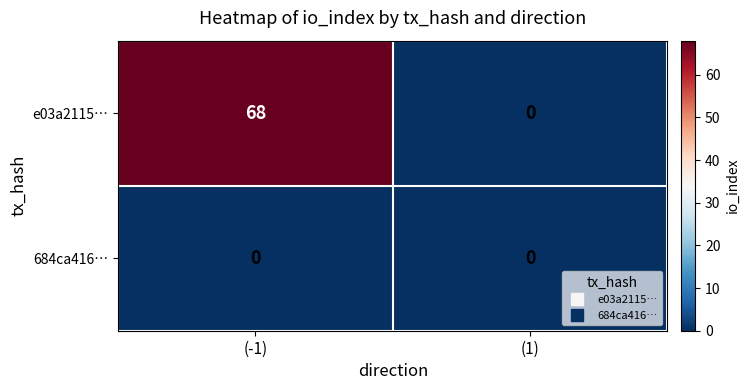

What value does the e03a2115… series have at (-1), to the nearest 5?

70